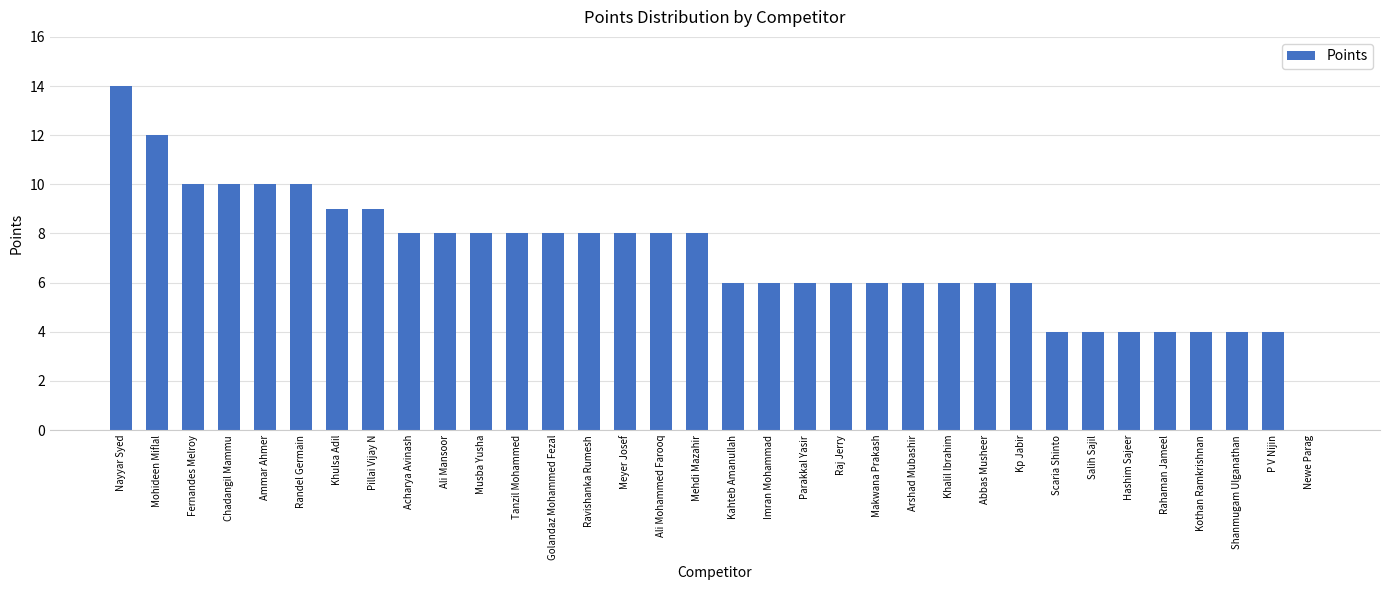

At which category does the chart reach its peak across all series?

Nayyar Syed